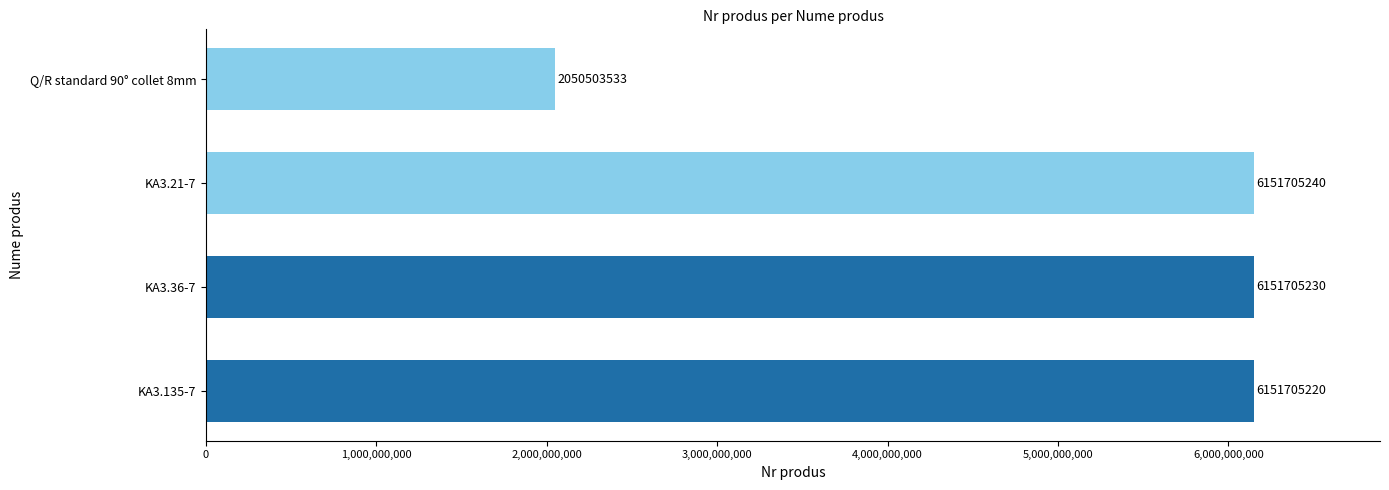

How many bars are there in total?

4